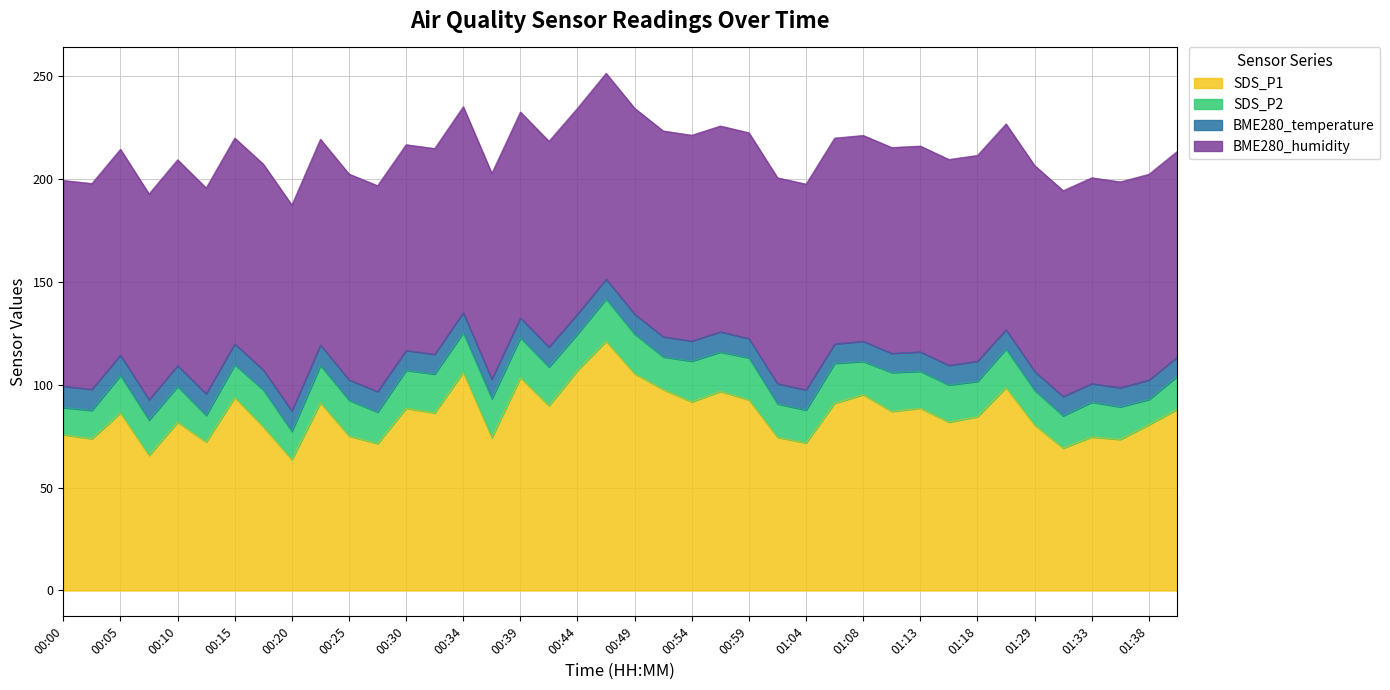

List the labels in order of BME280_humidity value, largest first.

00:00, 00:03, 00:05, 00:08, 00:10, 00:12, 00:15, 00:17, 00:20, 00:22, 00:25, 00:27, 00:30, 00:32, 00:34, 00:37, 00:39, 00:42, 00:44, 00:47, 00:49, 00:51, 00:54, 00:56, 00:59, 01:01, 01:04, 01:06, 01:08, 01:11, 01:13, 01:16, 01:18, 01:21, 01:29, 01:31, 01:33, 01:36, 01:38, 01:41